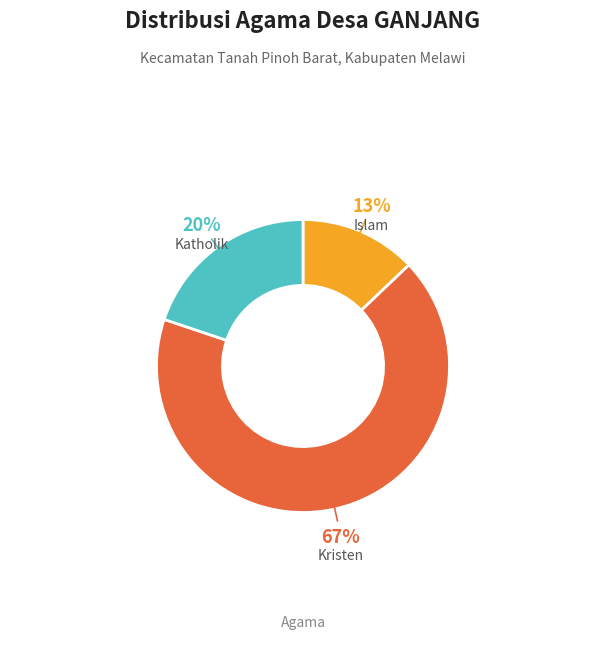

What is the ratio of the value at Katholik to the value at Kristen?

0.3